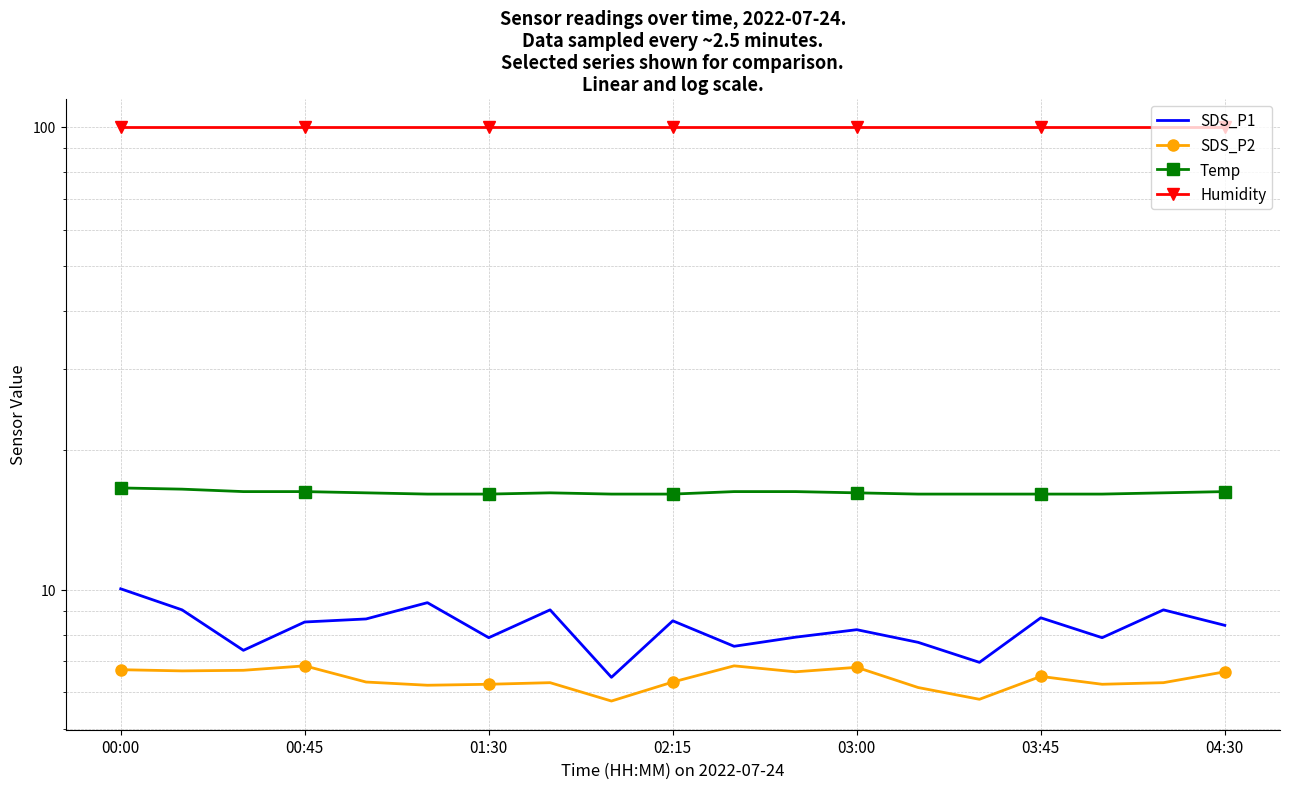

What is the difference between the highest and lowest values at 01:30?

93.7